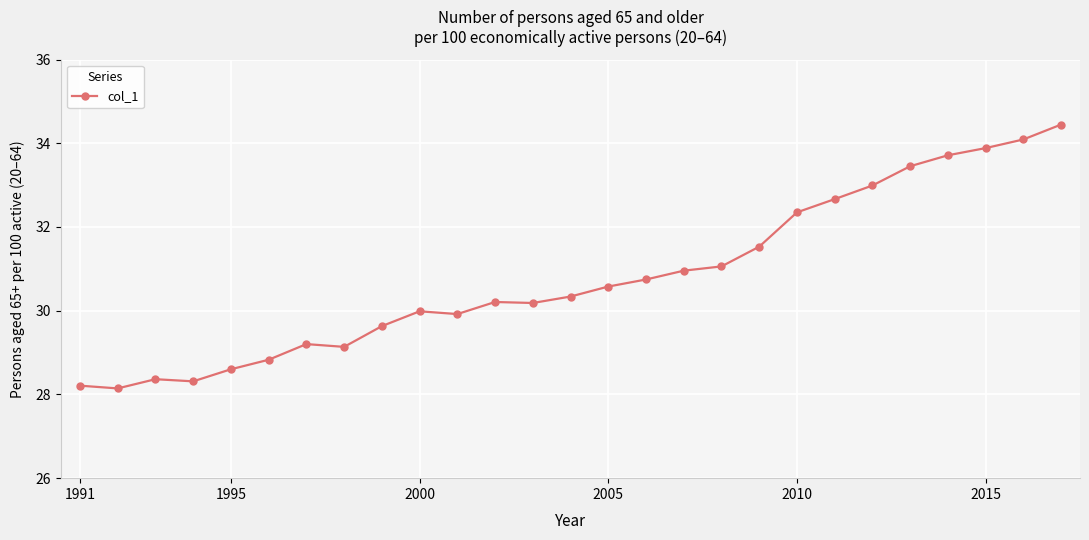

What is the minimum value shown in the chart?

28.1